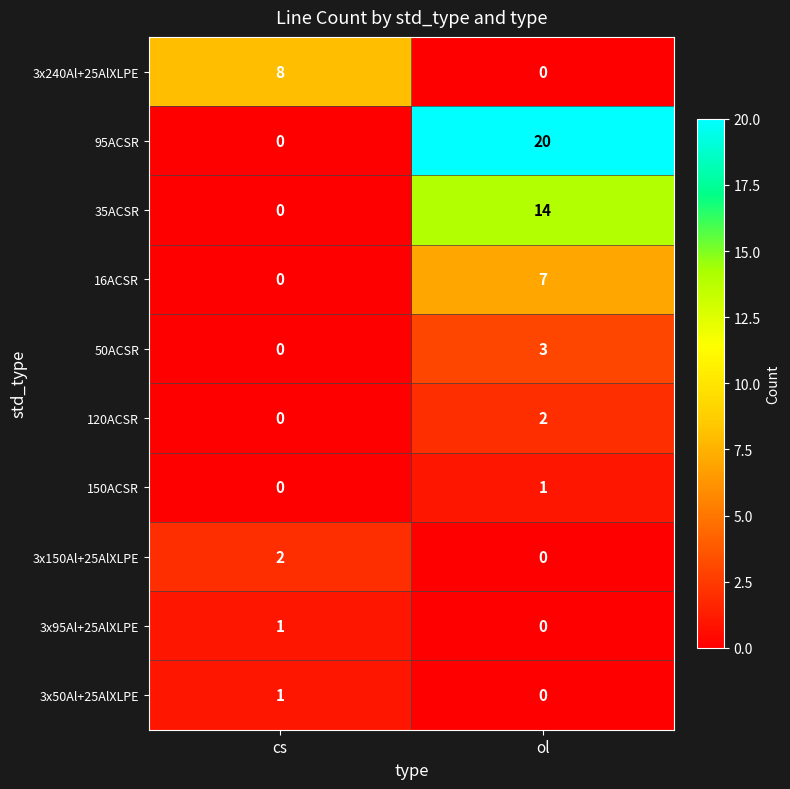

Is it true that 50ACSR equals 3 at ol?

True